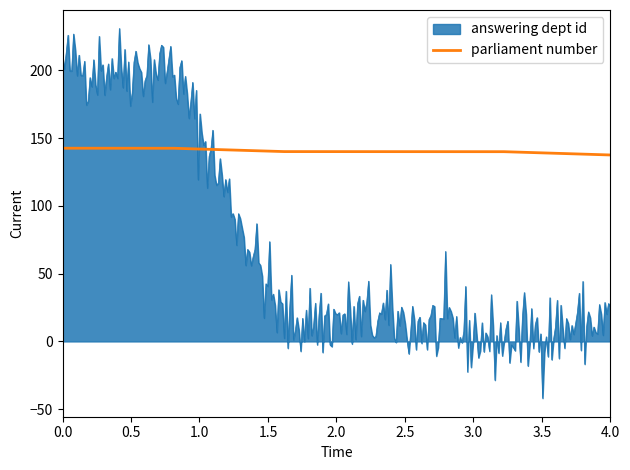

What is the smallest value displayed?

-41.9